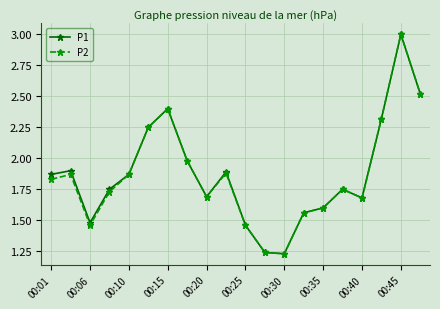

What are all the series names shown in the legend?

P1, P2